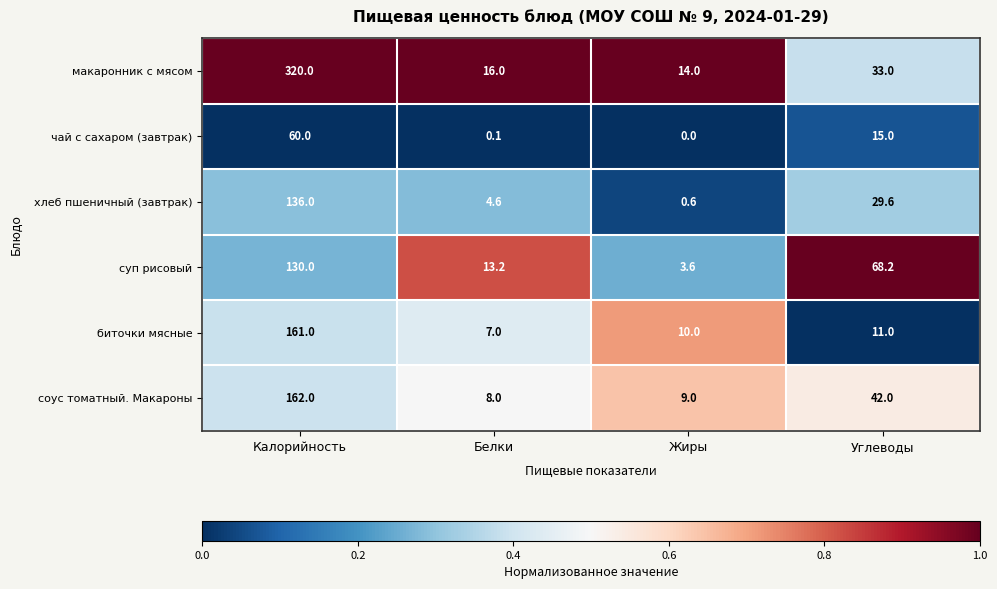

At Калорийность, list the series in order from smallest to largest.

чай с сахаром (завтрак), суп рисовый, хлеб пшеничный (завтрак), биточки мясные, соус томатный. Макароны, макаронник с мясом